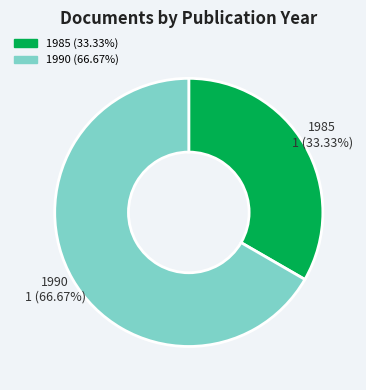

How many segments does this pie chart have?

2